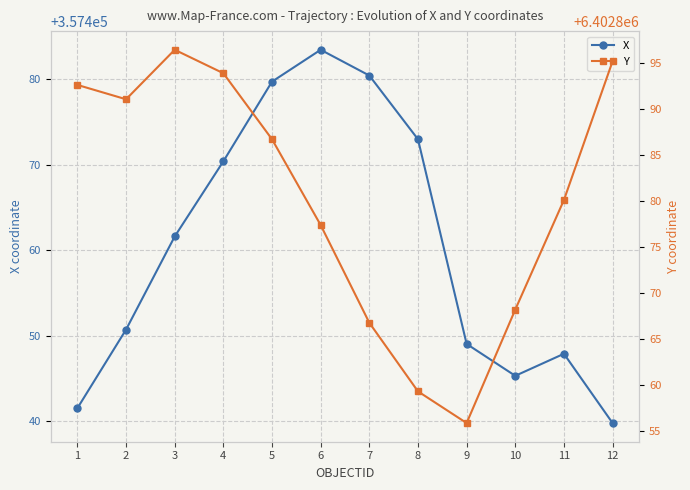

True or false: Y and X cross at least once.

False